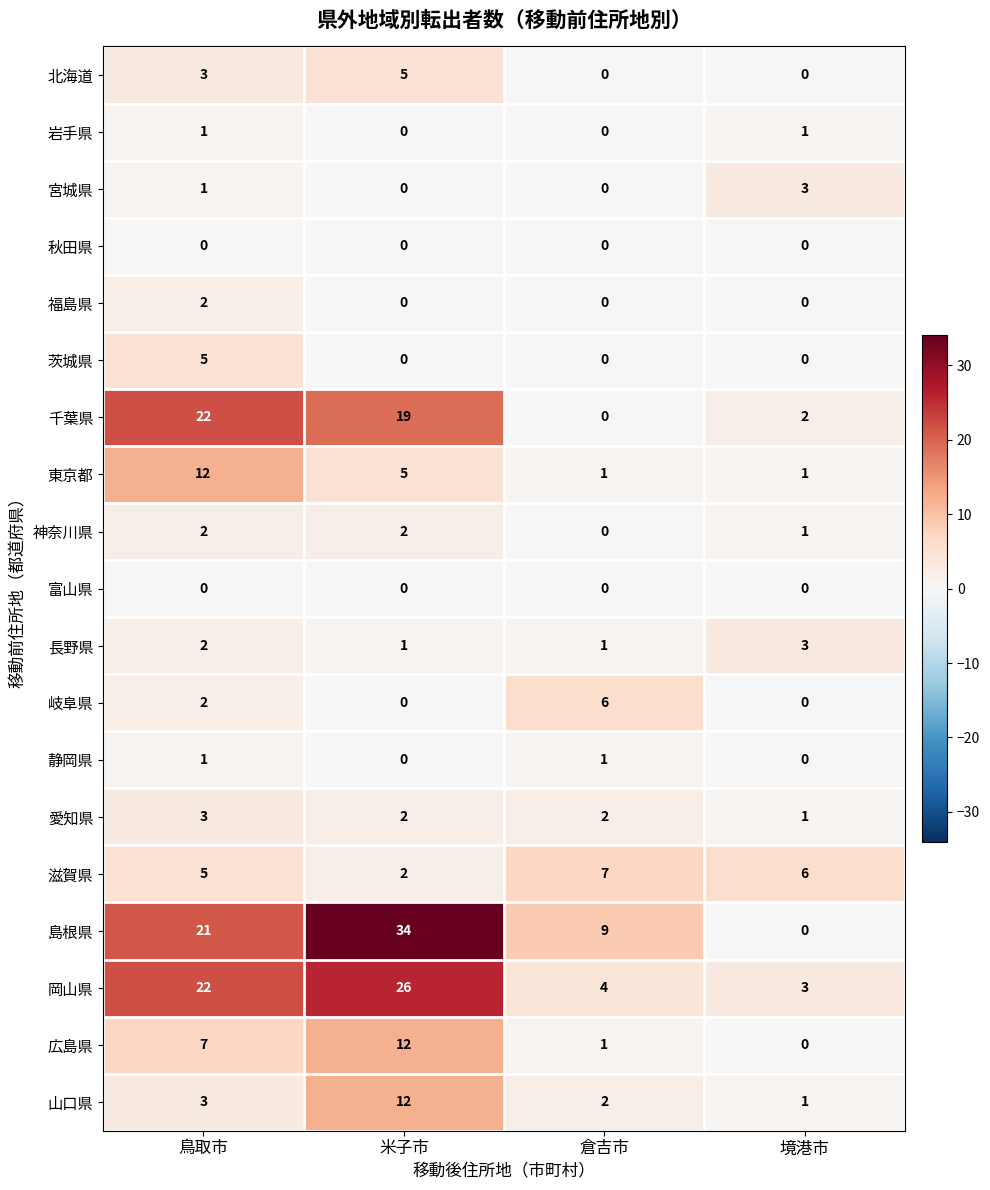

Count the 島根県 values in the range 9 to 34.

3